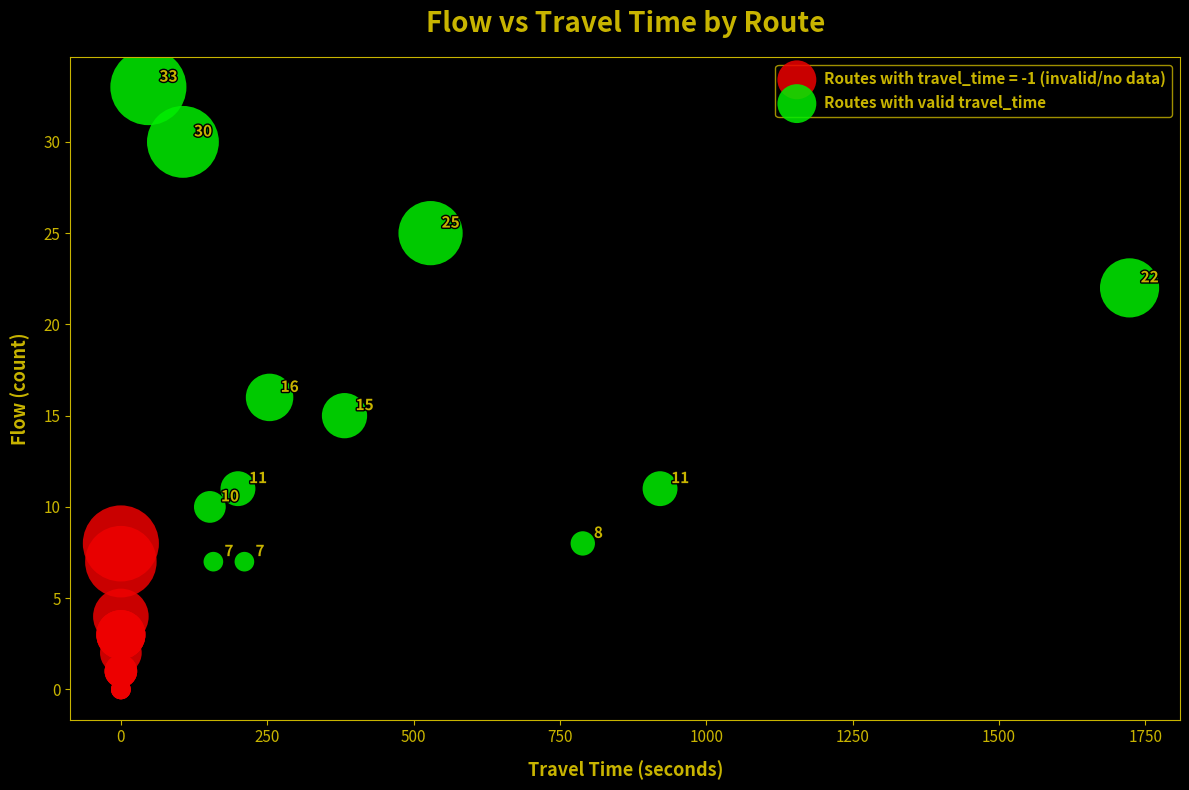

Which series reaches the maximum Y coordinate?

Routes with valid travel_time